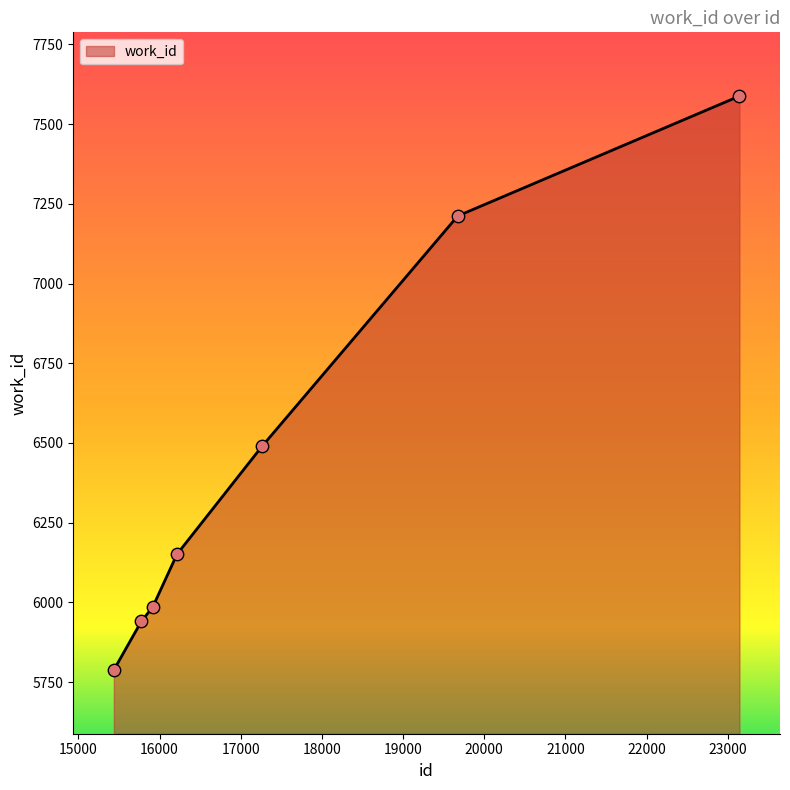

True or false: the data has more than 1 interior local peaks.

False